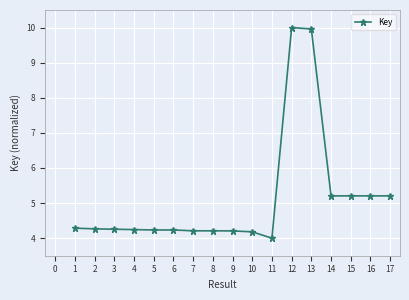

What is the change in value from 6 to 15?

+1.0